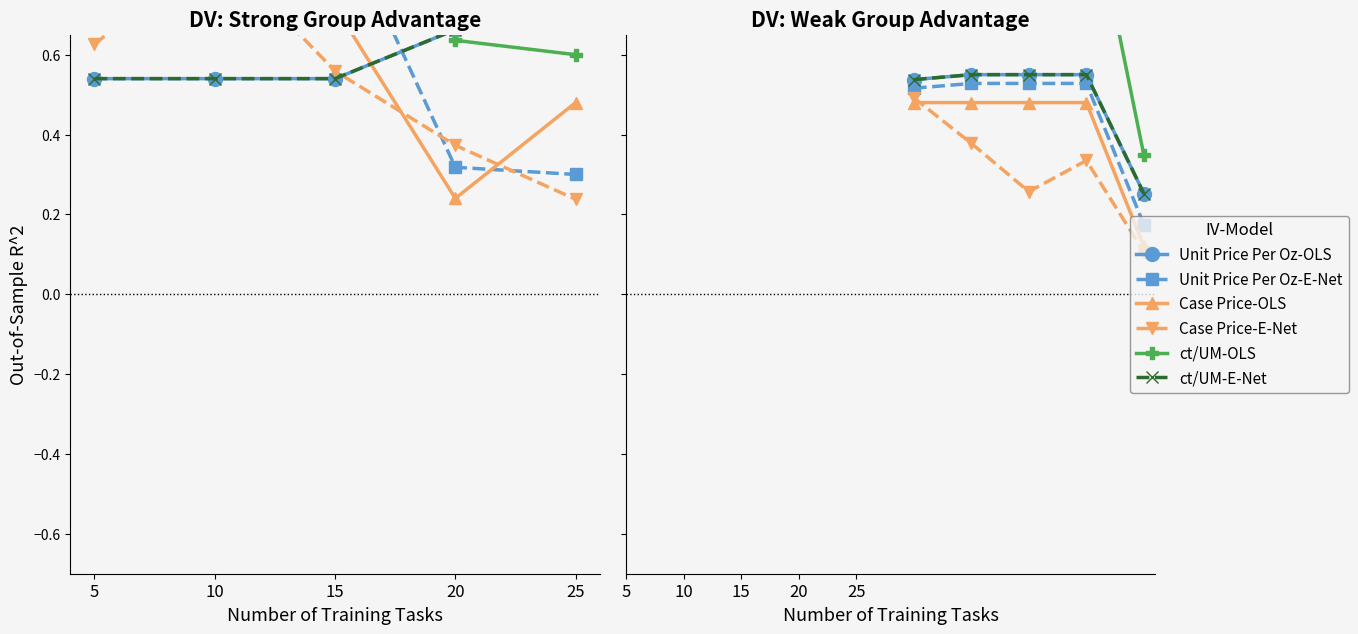

What is the value of the Unit Price Per Oz-E-Net point at the 4th from the left?

0.5